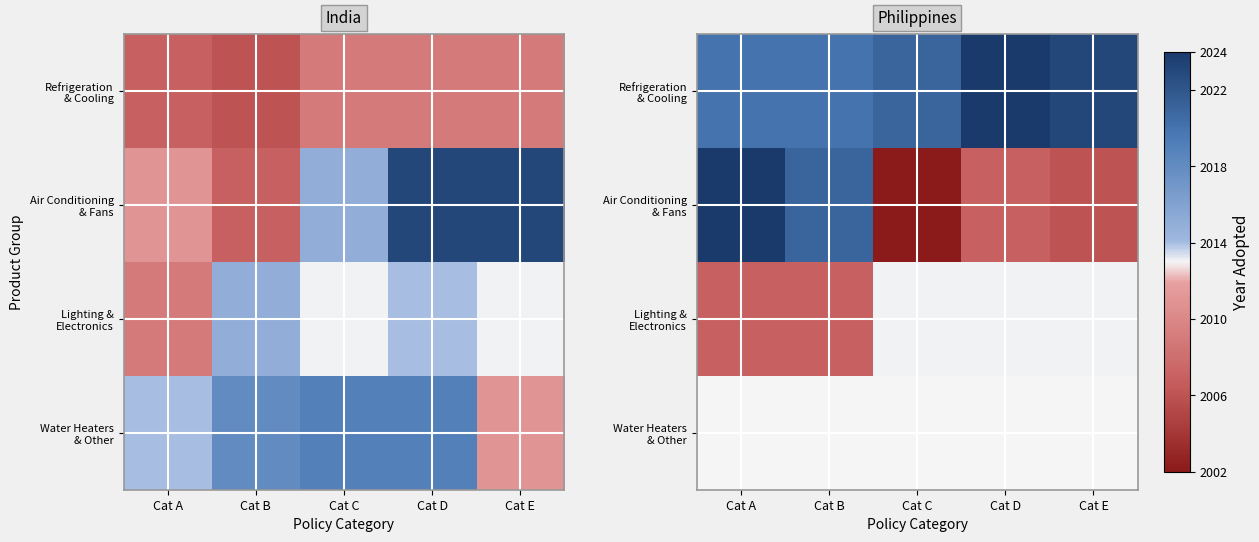

How many distinct data groups are displayed?

4